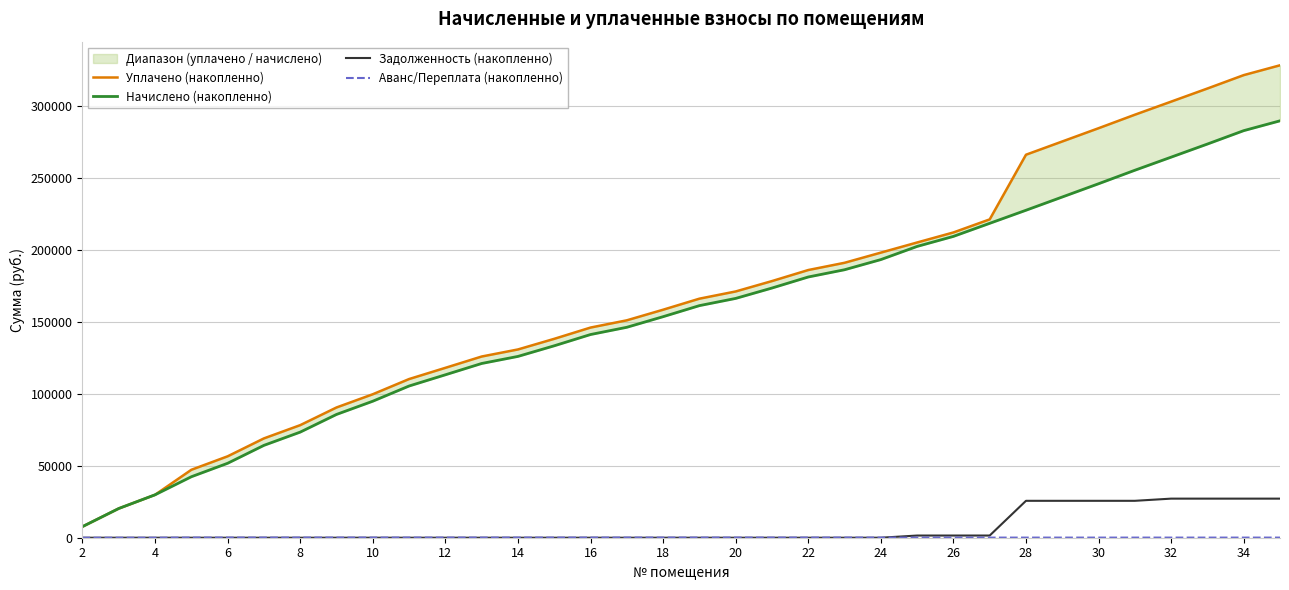

True or false: Задолженность (накопленно) and Уплачено (накопленно) cross at least once.

False